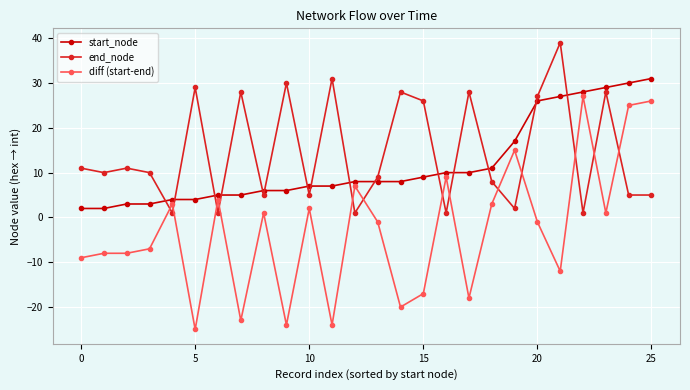

What is the greatest value displayed?

39